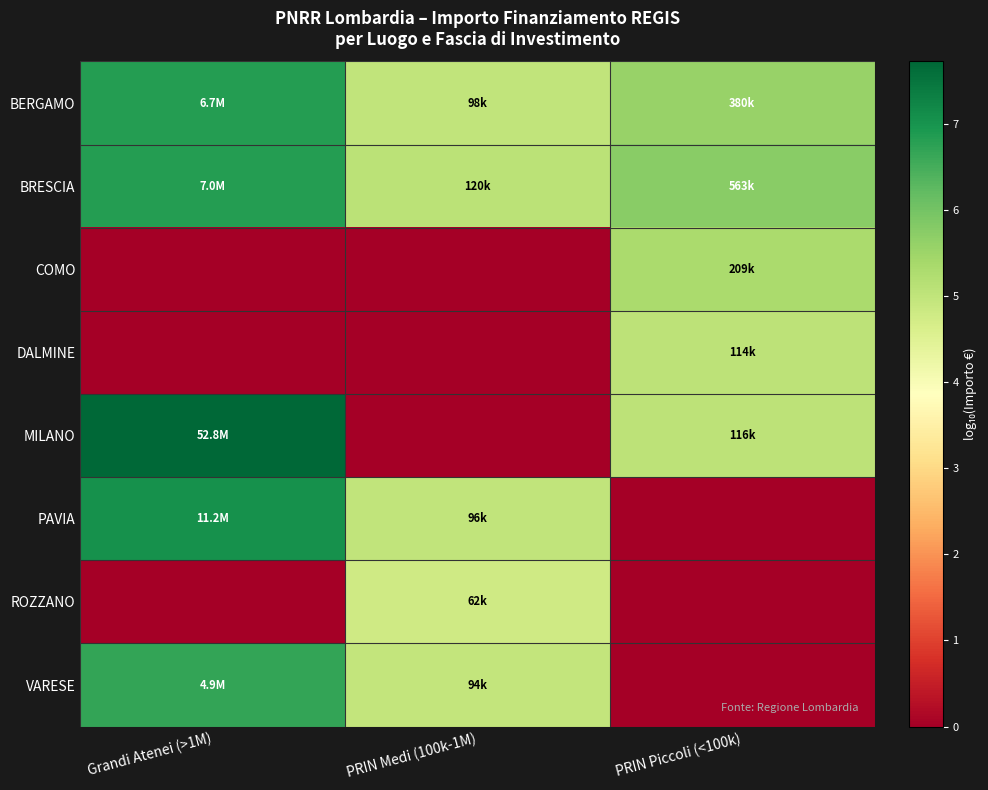

Reading left to right, transcribe all the data shown in this chart.

BERGAMO: Grandi Atenei (>1M)=6.8	PRIN Medi (100k-1M)=5.0	PRIN Piccoli (<100k)=5.6
BRESCIA: Grandi Atenei (>1M)=6.8	PRIN Medi (100k-1M)=5.1	PRIN Piccoli (<100k)=5.8
COMO: Grandi Atenei (>1M)=0.0	PRIN Medi (100k-1M)=0.0	PRIN Piccoli (<100k)=5.3
DALMINE: Grandi Atenei (>1M)=0.0	PRIN Medi (100k-1M)=0.0	PRIN Piccoli (<100k)=5.1
MILANO: Grandi Atenei (>1M)=7.7	PRIN Medi (100k-1M)=0.0	PRIN Piccoli (<100k)=5.1
PAVIA: Grandi Atenei (>1M)=7.0	PRIN Medi (100k-1M)=5.0	PRIN Piccoli (<100k)=0.0
ROZZANO: Grandi Atenei (>1M)=0.0	PRIN Medi (100k-1M)=4.8	PRIN Piccoli (<100k)=0.0
VARESE: Grandi Atenei (>1M)=6.7	PRIN Medi (100k-1M)=5.0	PRIN Piccoli (<100k)=0.0